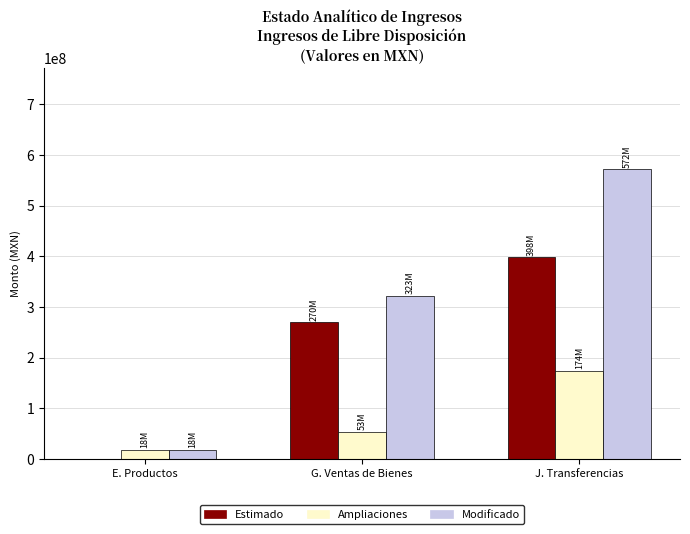

What is the total value across all series at G. Ventas de Bienes?

645495225.3